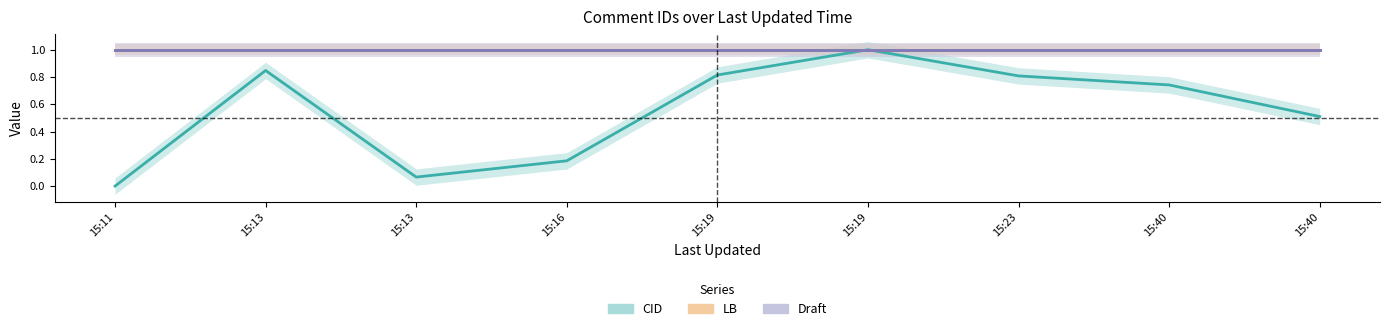

At which label is CID closest to 0?

15:11